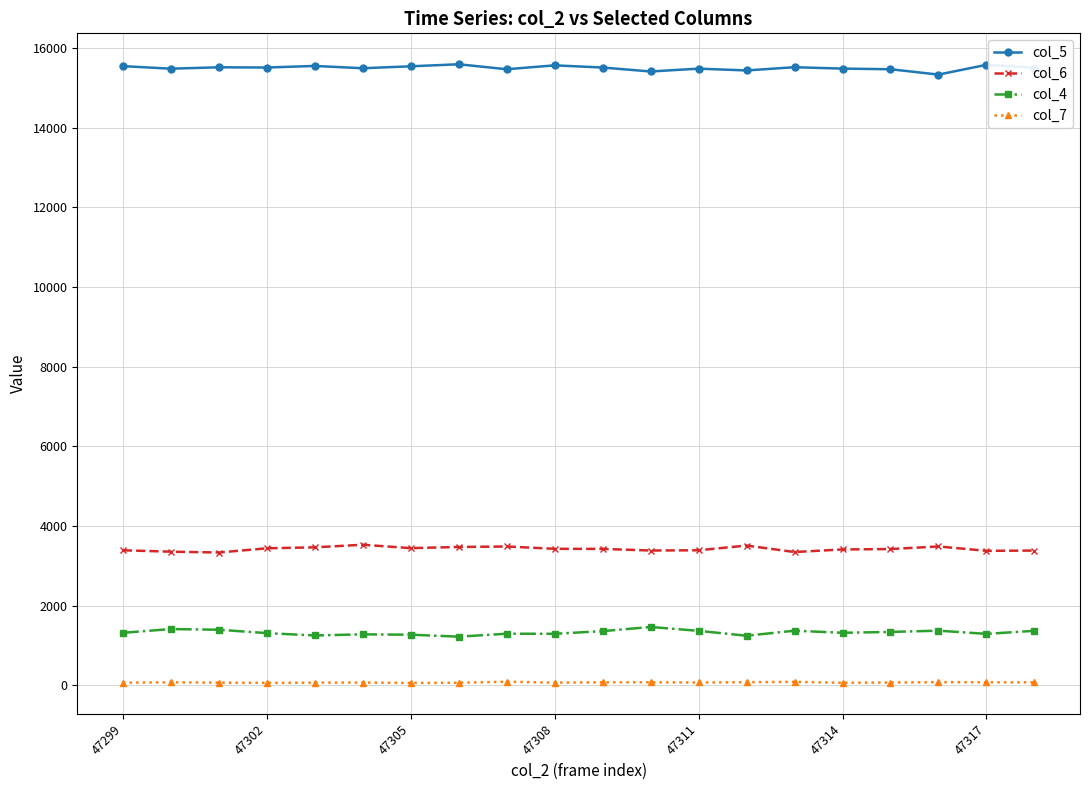

True or false: col_5 and col_6 intersect in this chart.

False